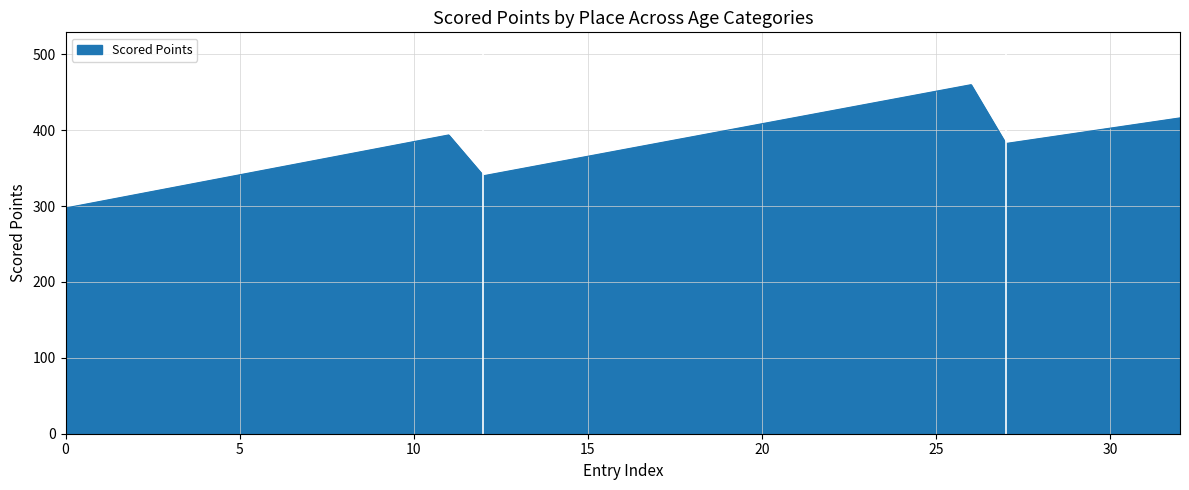

What is the maximum value shown in the chart?

460.0